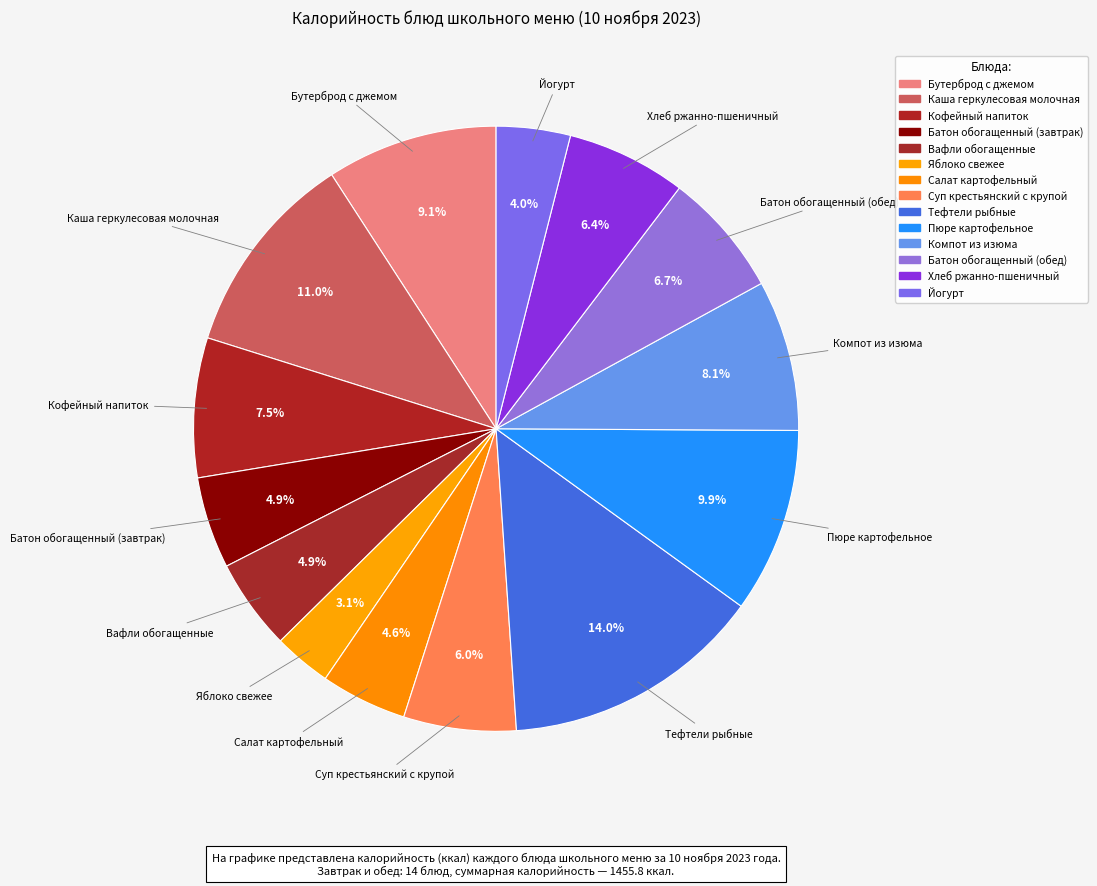

Count the number of slices in the pie.

14